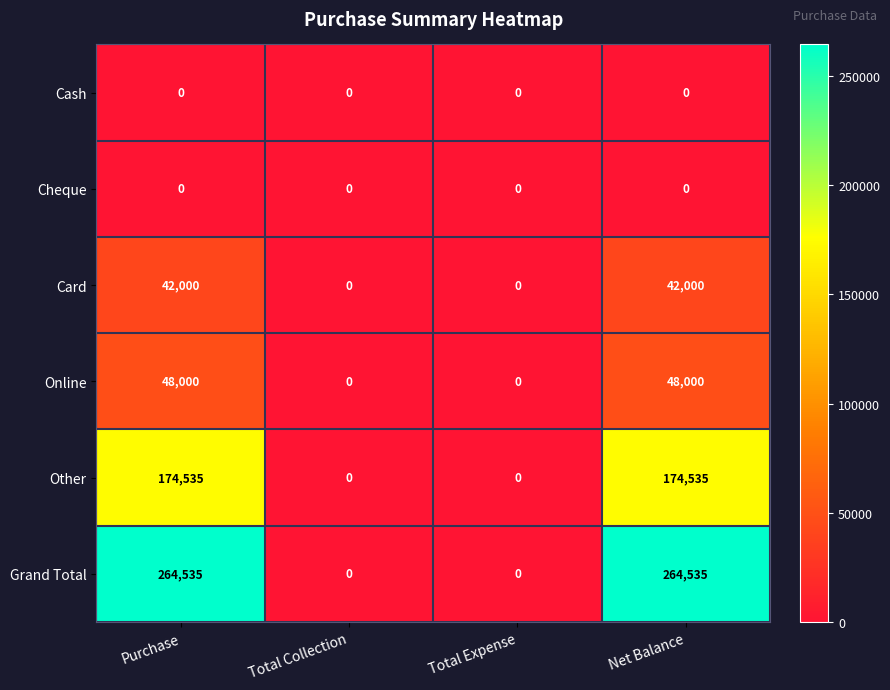

The value of Grand Total at Purchase is 377651. True or false?

False